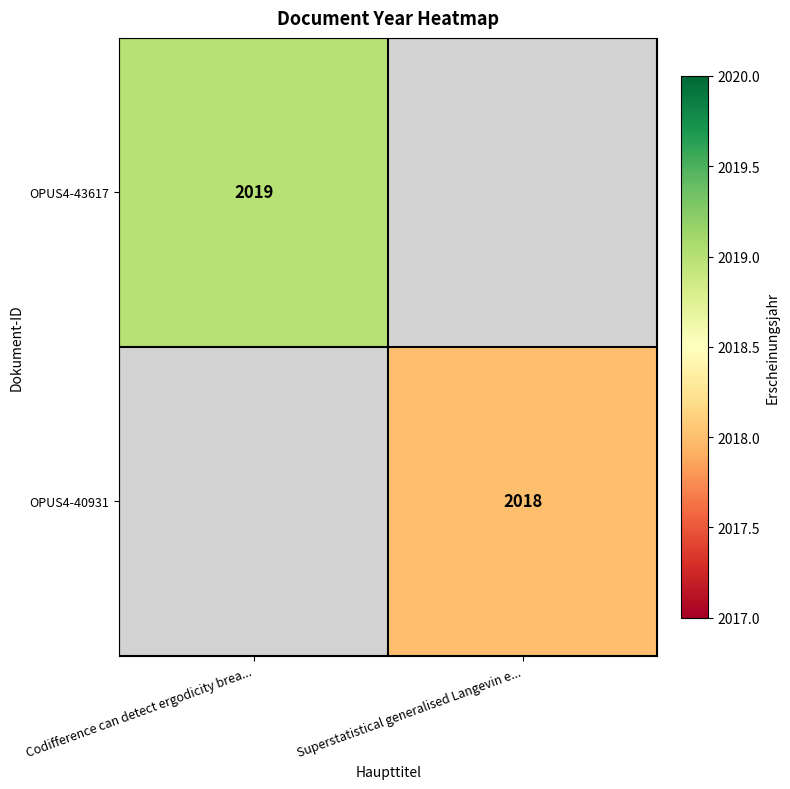

Is it true that OPUS4-40931 equals 786 at Superstatistical generalised Langevin e...?

False